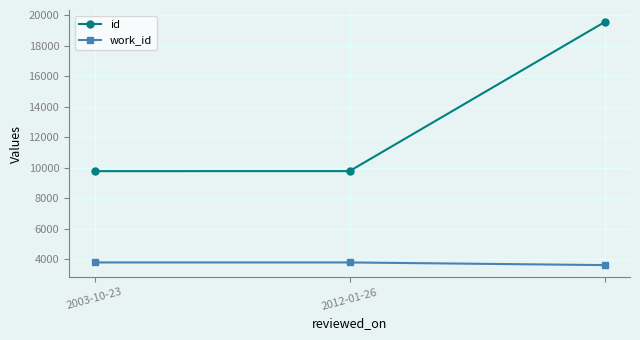

Which series has the widest spread of values?

id